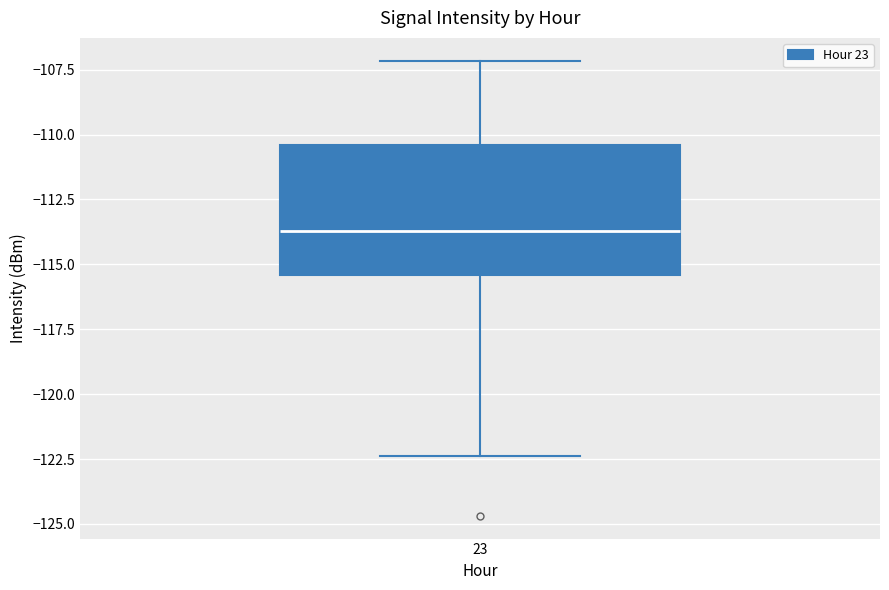

Transcribe this box plot: give where the median line is, the range the box spans, and where the two whiskers end, as read against the y-axis. The values are not printed on the chart, so give them approximately, as read against the axis.

median -113.5, box -115.5 to -110.5, whiskers -122.5 to -107.0